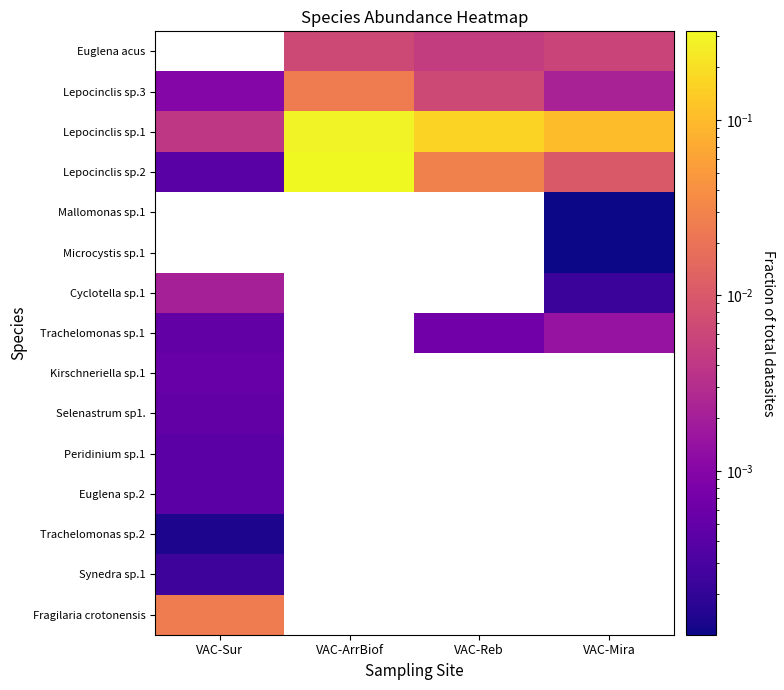

At VAC-Sur, list the series in order from smallest to largest.

Trachelomonas sp.1, Lepocinclis sp.2, Mallomonas sp.1, Microcystis sp.1, Trachelomonas sp.2, Synedra sp.1, Peridinium sp.1, Euglena sp.2, Selenastrum sp1., Kirschneriella sp.1, Cyclotella sp.1, Euglena acus, Lepocinclis sp.3, Lepocinclis sp.1, Fragilaria crotonensis